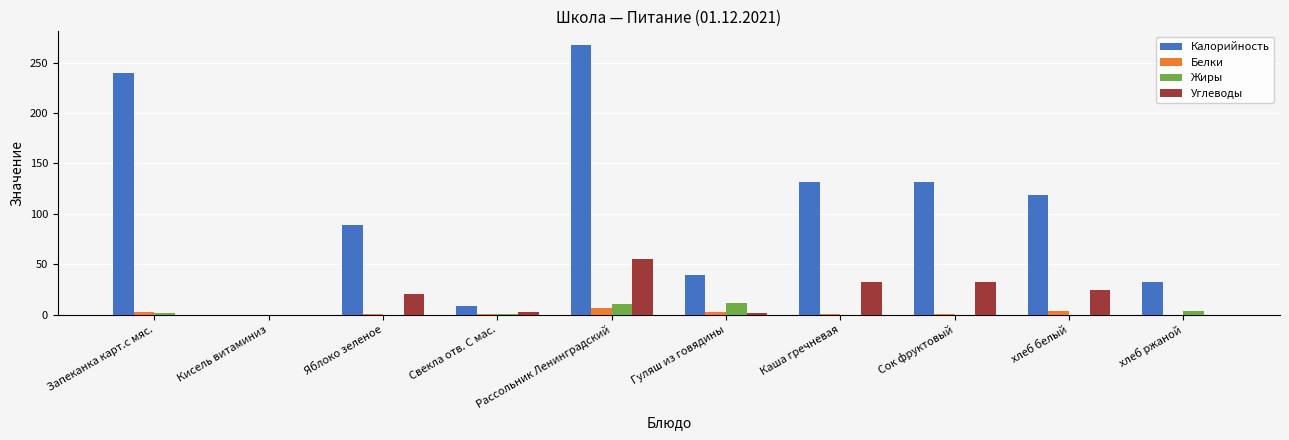

What is the spread (max minus min) of values at Запеканка карт.с мяс.?

240.0